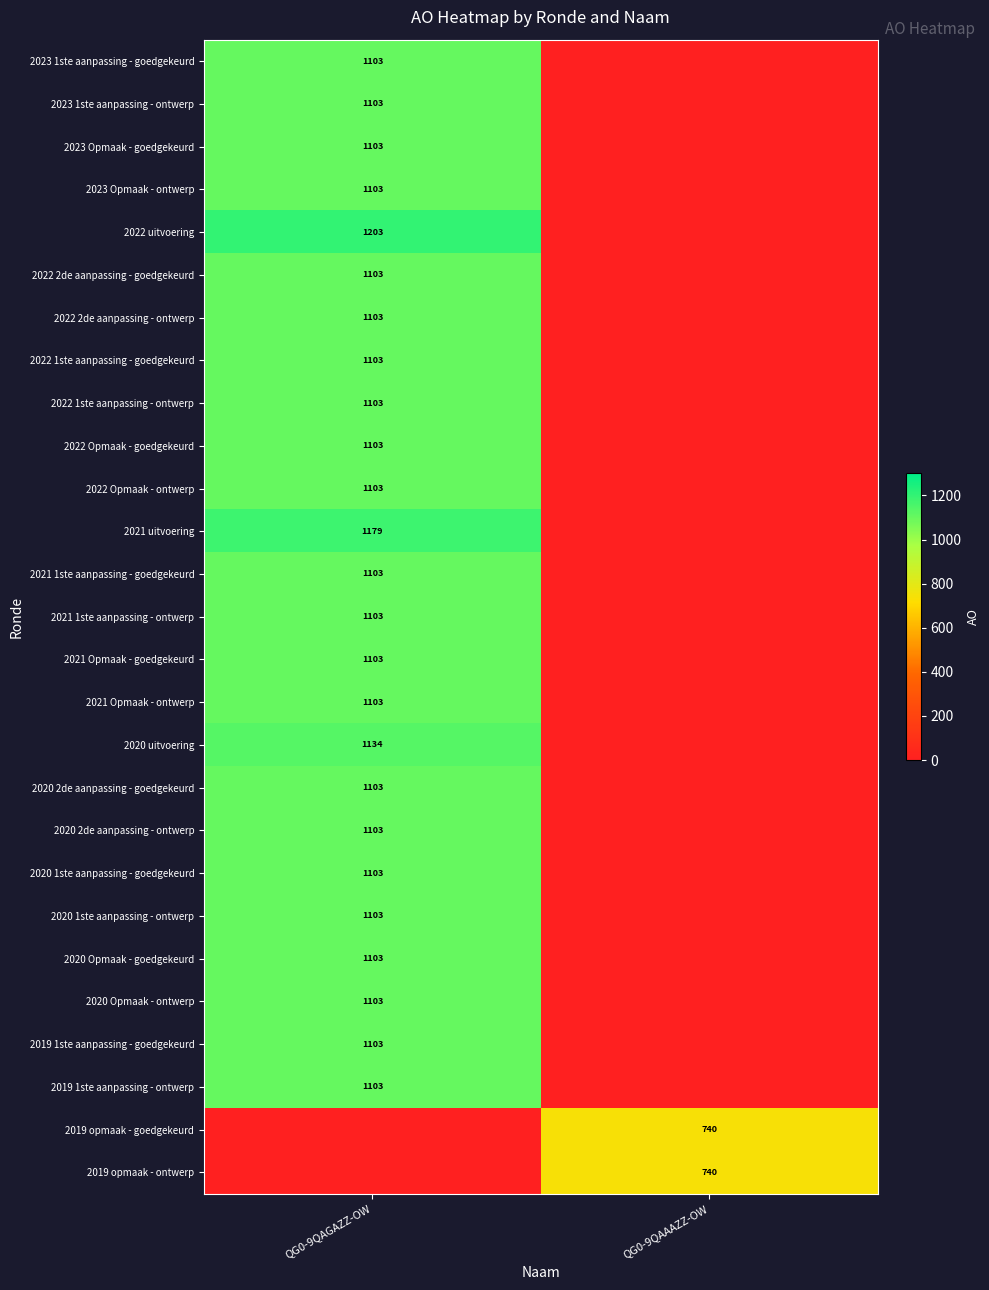

The value of 2020 2de aanpassing - ontwerp at QG0-9QAGAZZ-OW is 1103. True or false?

True